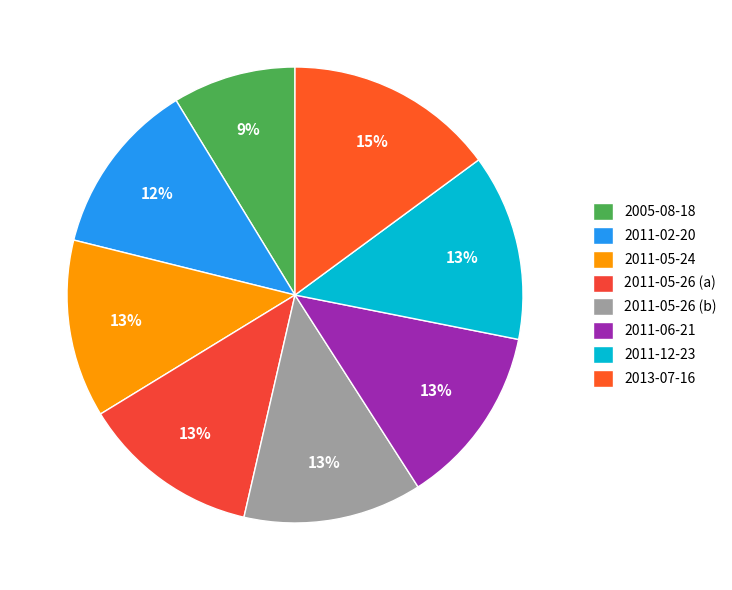

What percentage is the 2011-05-24 slice, to the nearest percent?

13%